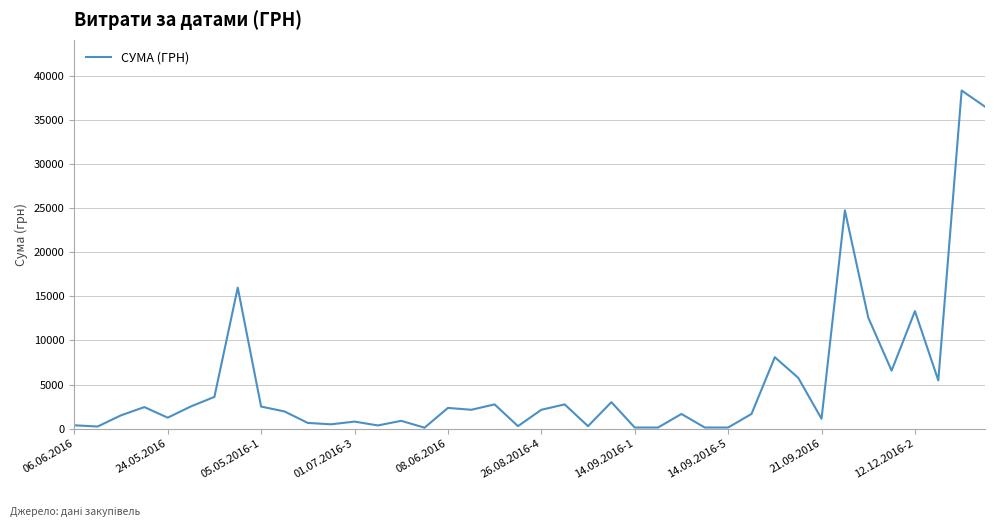

What is the maximum value shown in the chart?

38323.2